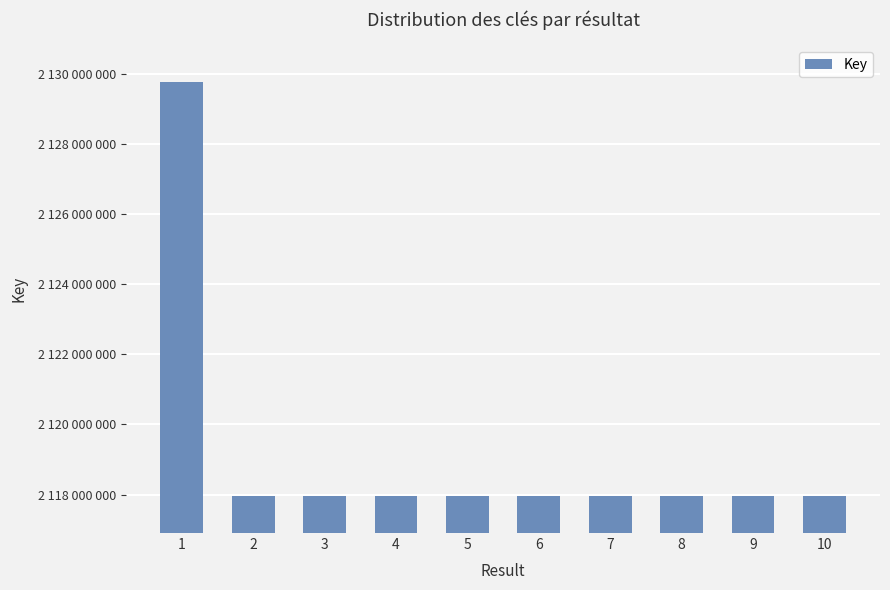

Are the bars horizontal?

No